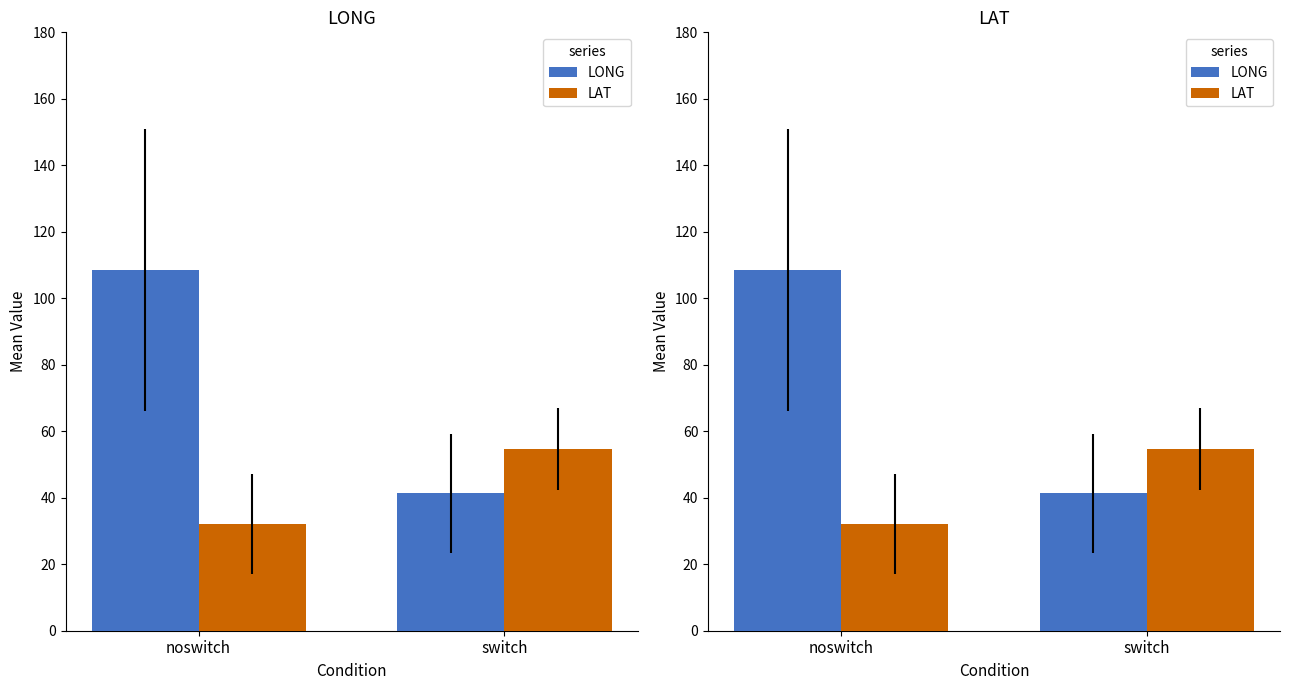

What is the sum of all LAT values?

86.8